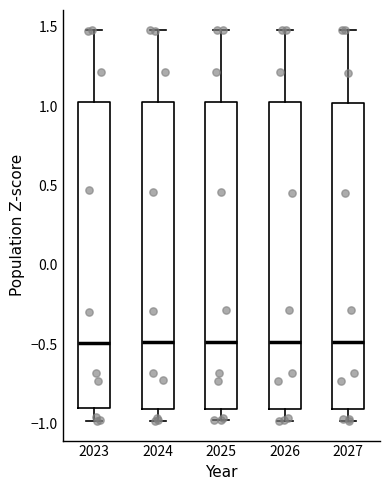

Where does the lower whisker of the box at x = 2026 end on the y-axis? The values are not printed on the chart, so give them approximately, as read against the axis.

-1.00